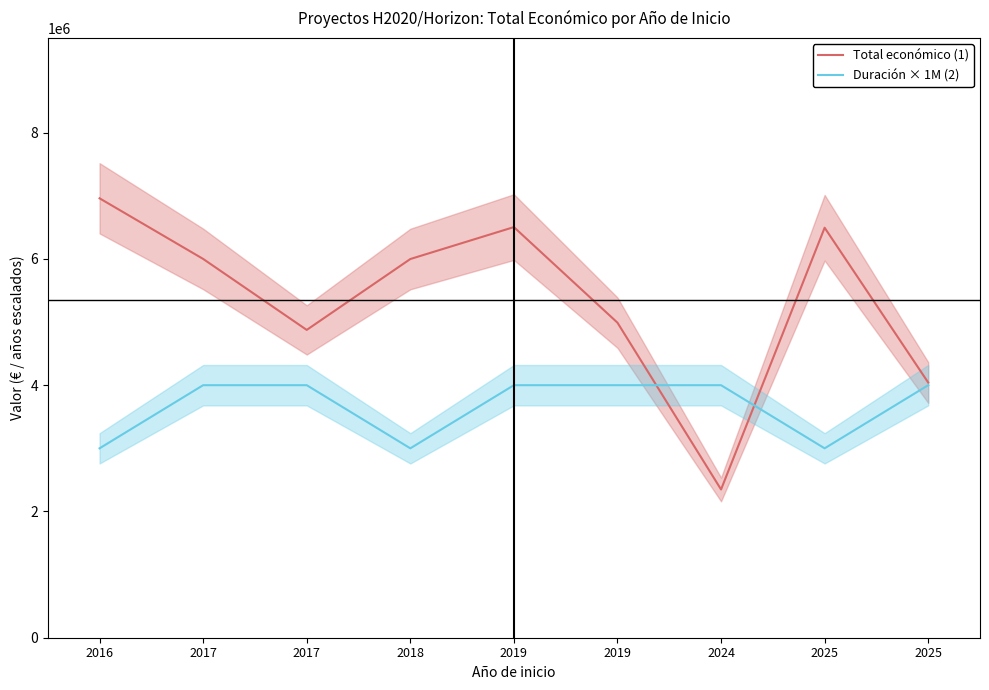

Is it true that Total económico (1) equals 6504312 at 2019?

True